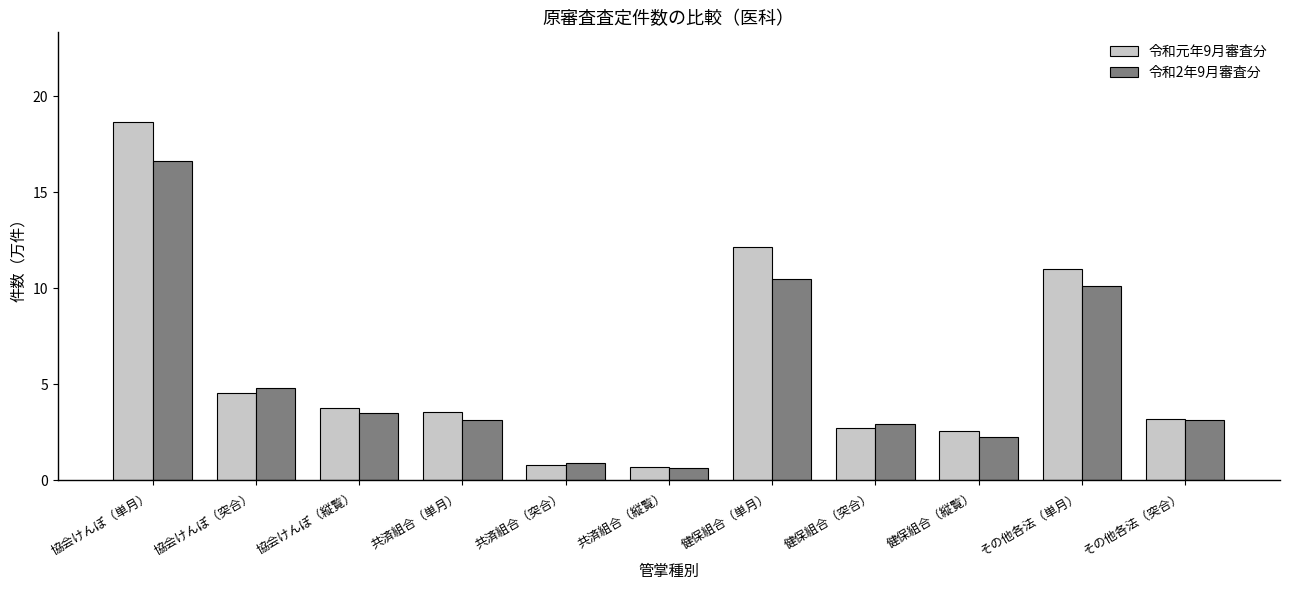

Is the value of 令和2年9月審査分 at 健保組合（単月） greater than the value of 令和元年9月審査分 at 協会けんぽ（縦覧）?

Yes